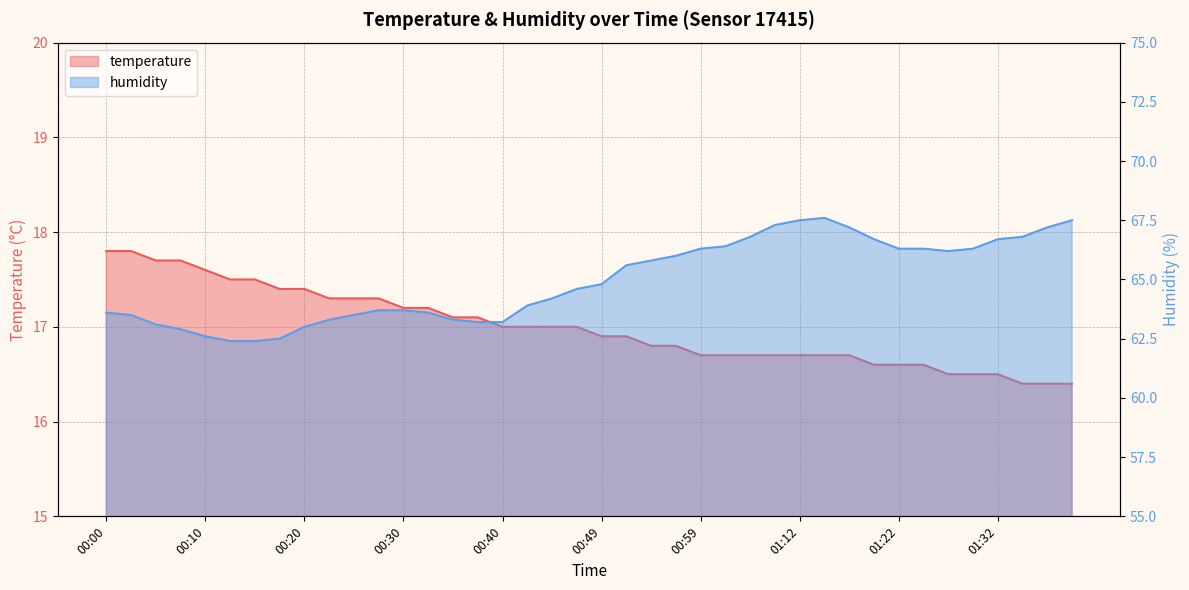

What is the spread (max minus min) of values at 01:09?

50.6